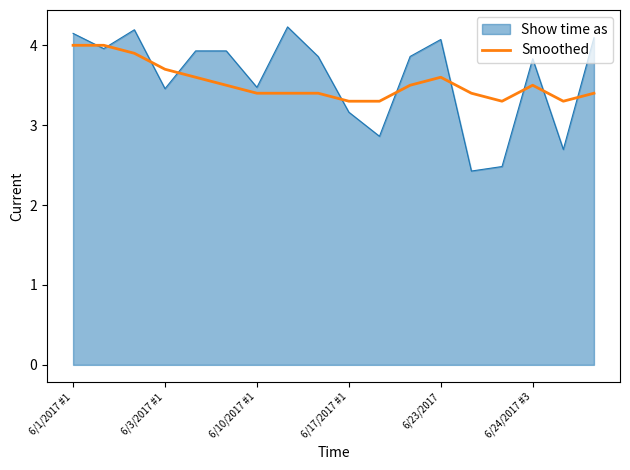

What is the maximum value for Show time as?

4.2